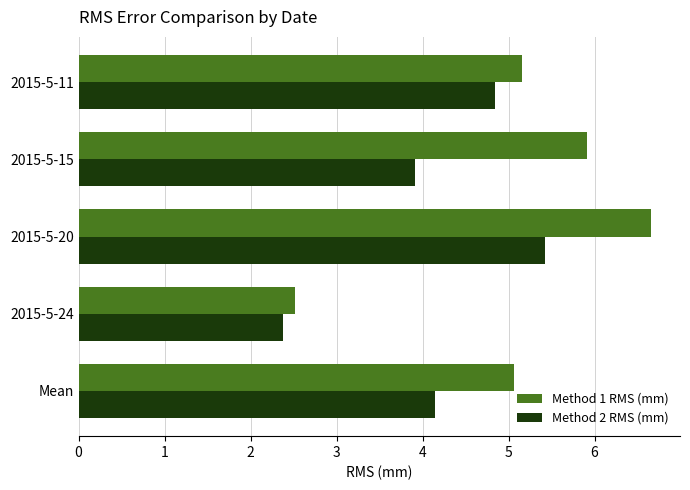

Which series has the widest spread of values?

Method 1 RMS (mm)